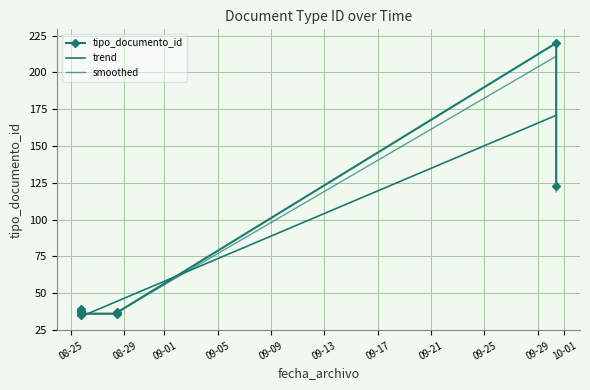

How many interior local peaks does the tipo_documento_id series have?

2